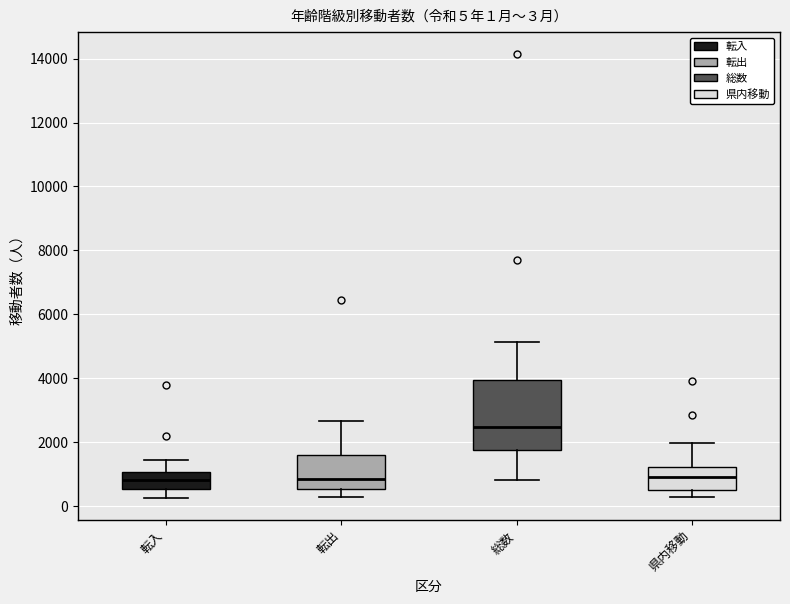

Which box is the tallest, from its lower edge to its upper edge?

総数